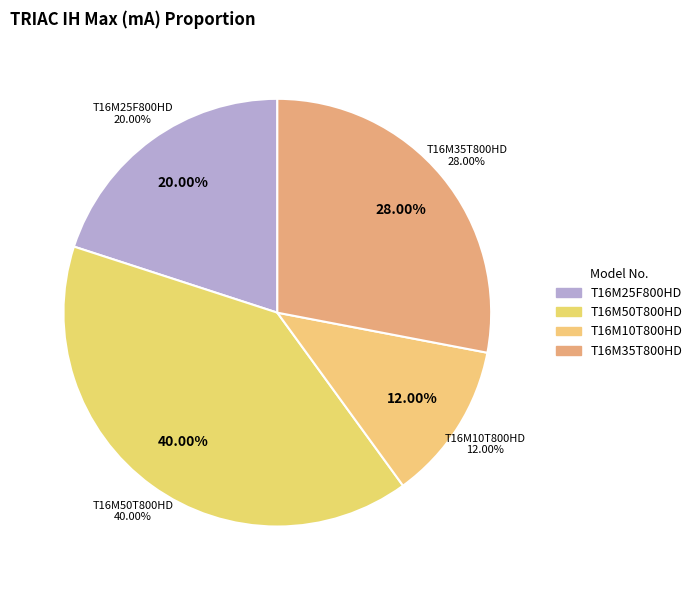

Is there any slice that represents more than half of the pie?

No